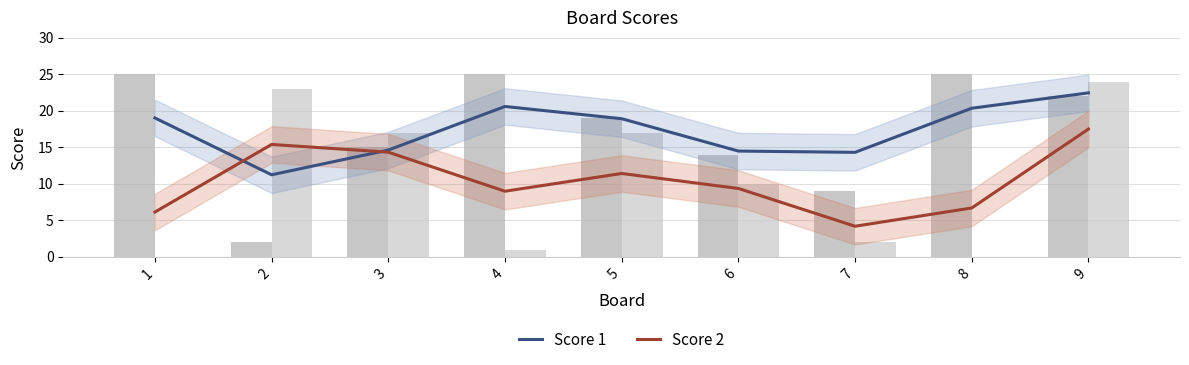

What is the difference between the Score 2 values at 7 and 8?

2.5